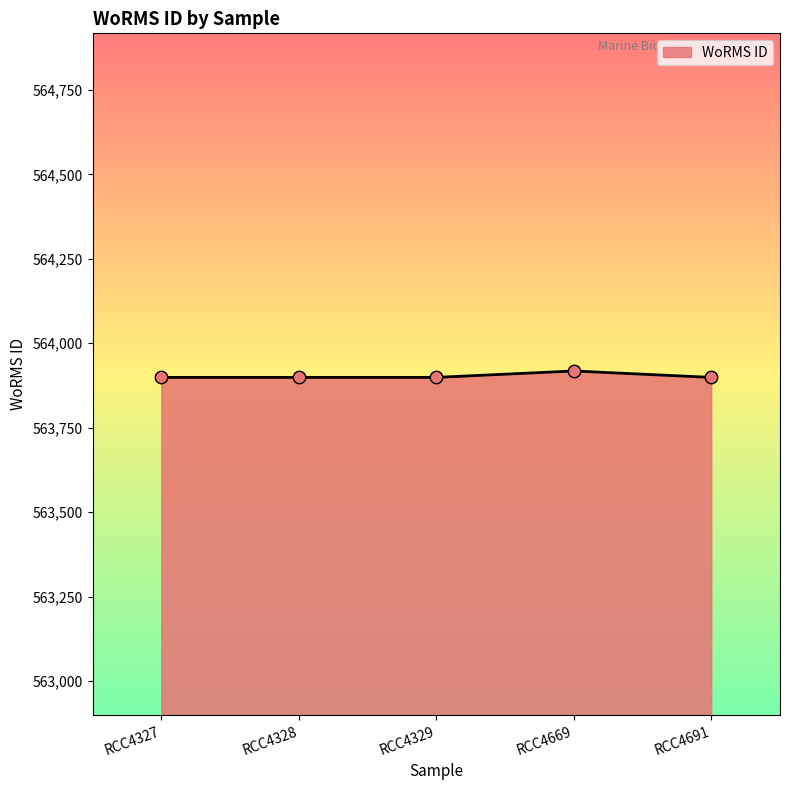

What is the ratio of the value at RCC4329 to the value at RCC4669?

1.0